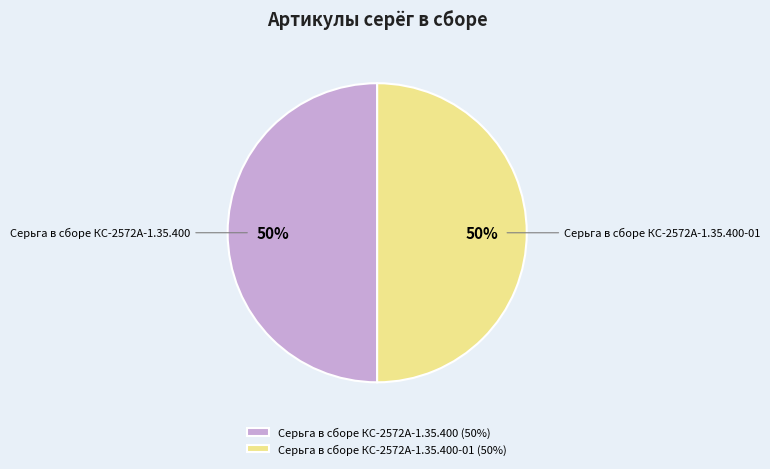

What is the ratio of the value at Серьга в сборе КС-2572А-1.35.400-01 to the value at Серьга в сборе КС-2572А-1.35.400?

1.0